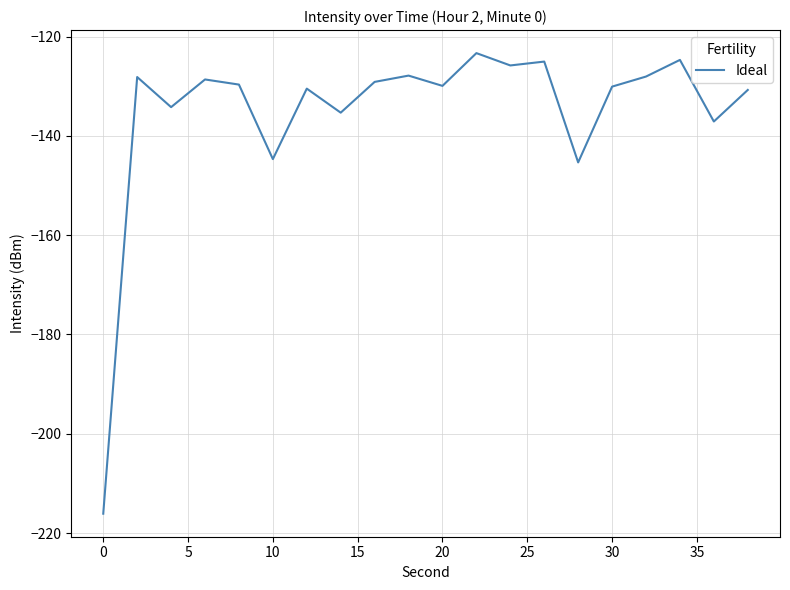

What is the average value?

-135.2